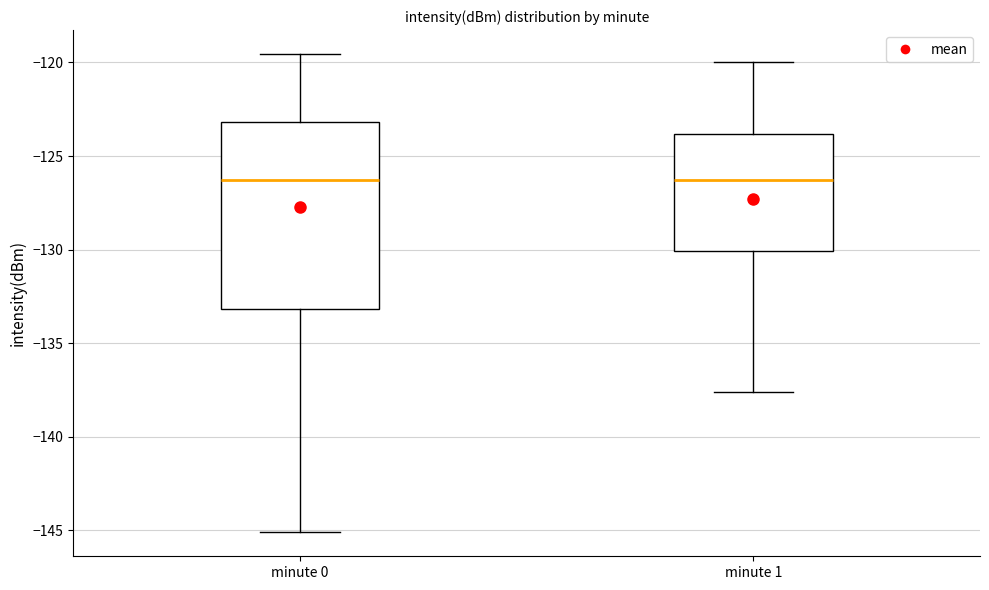

Where does the lower whisker of the box for minute 0 end on the y-axis? The values are not printed on the chart, so give them approximately, as read against the axis.

-145.0